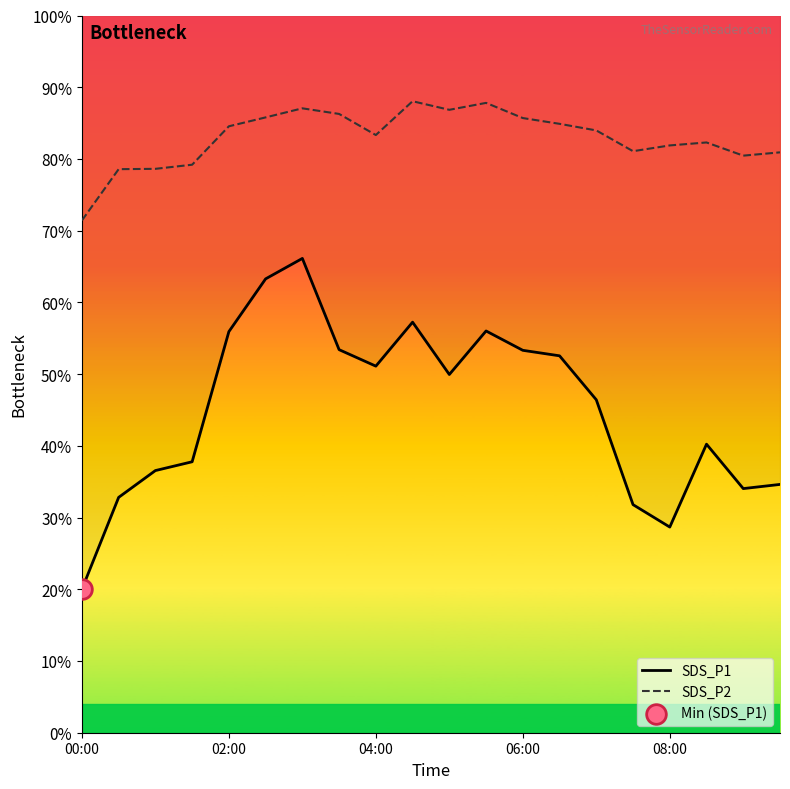

Which series has the widest spread of Y values?

SDS_P1